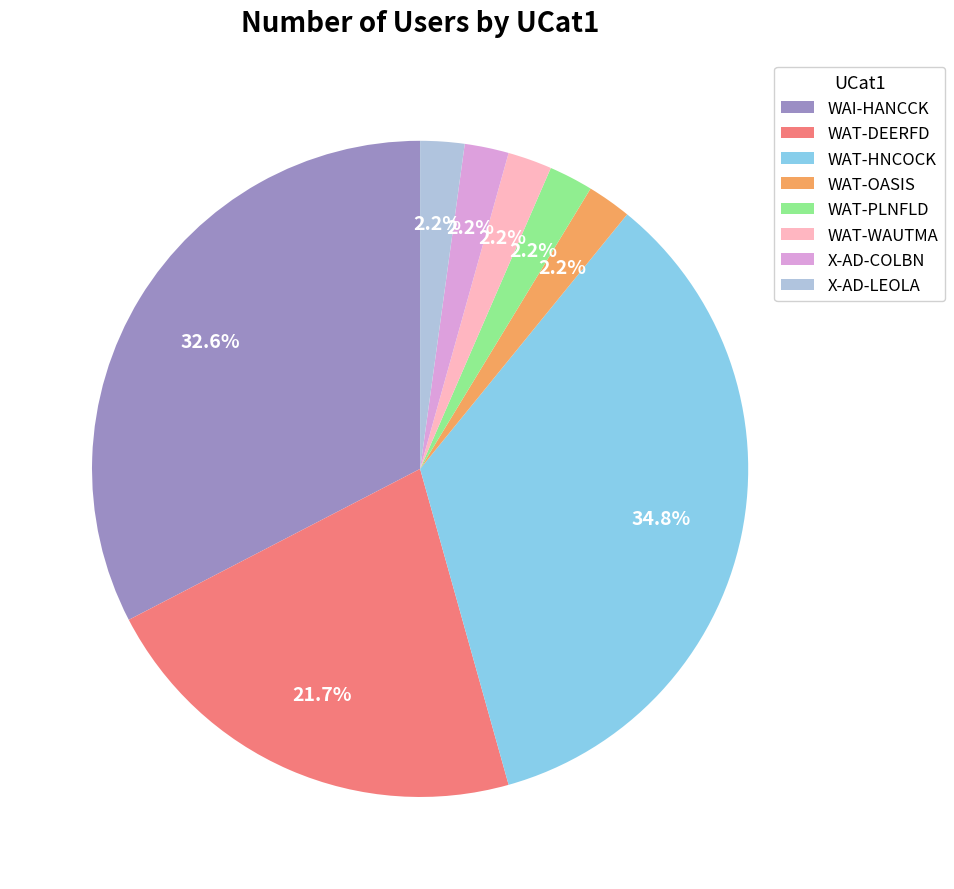

What percentage is the WAI-HANCCK slice, to the nearest percent?

33%